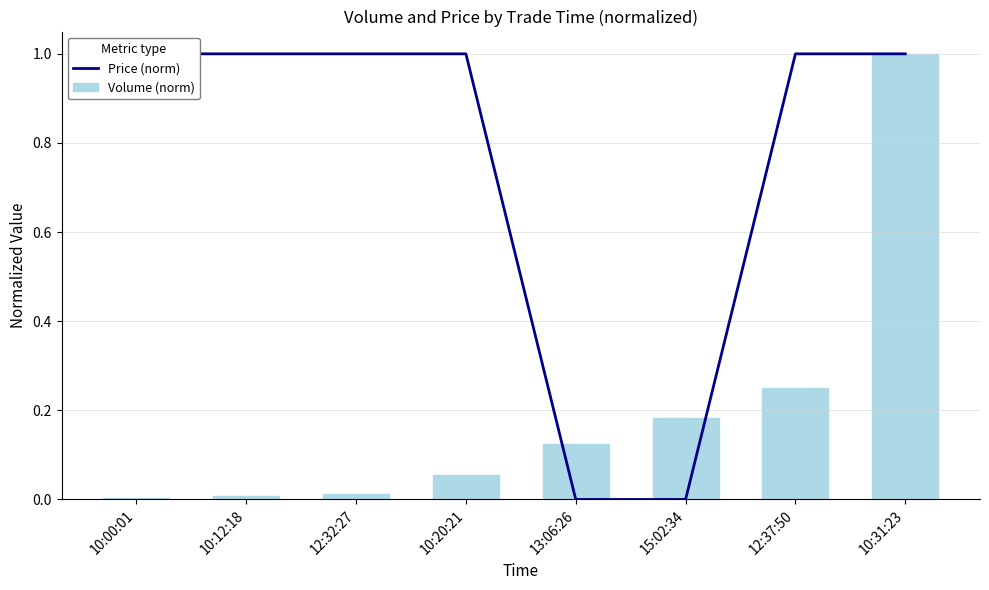

Which category has the highest value across all series?

10:00:01